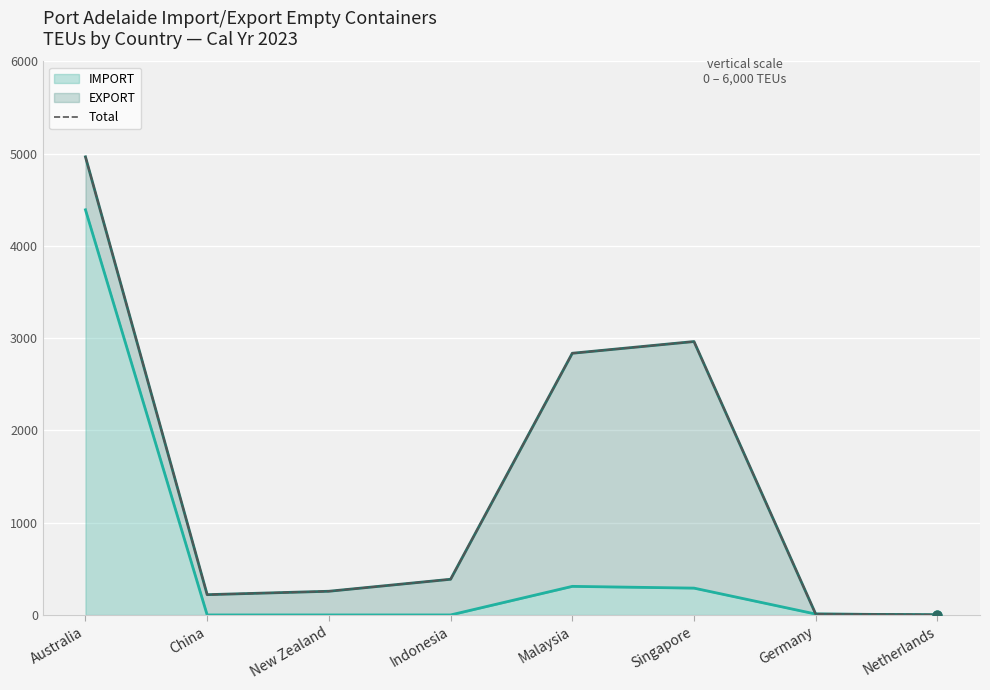

What is the change in value from Australia to Netherlands?

-4964